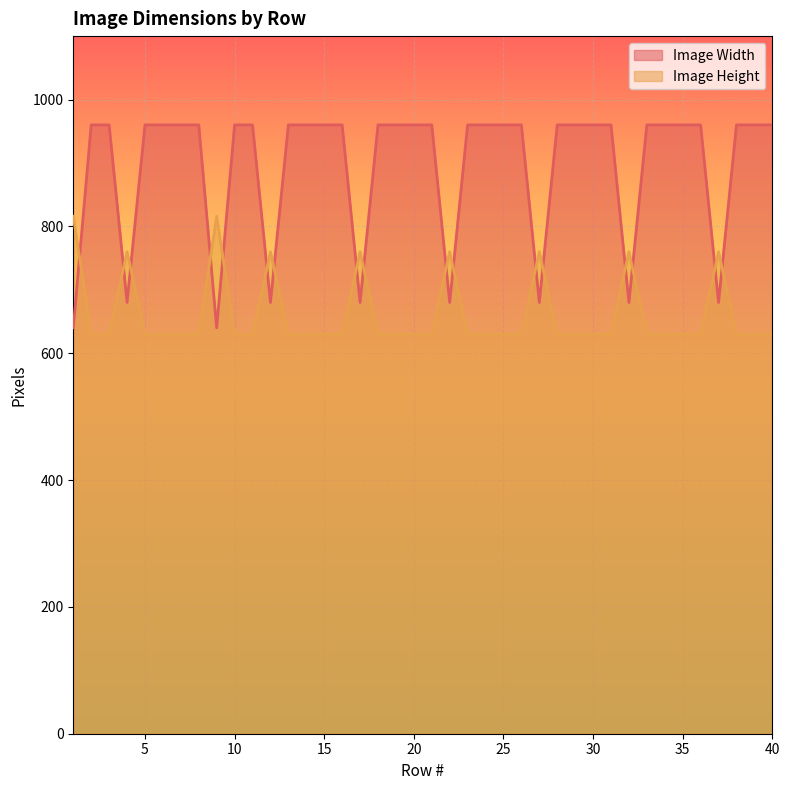

The Image Height series shows 328 at 4. True or false?

False